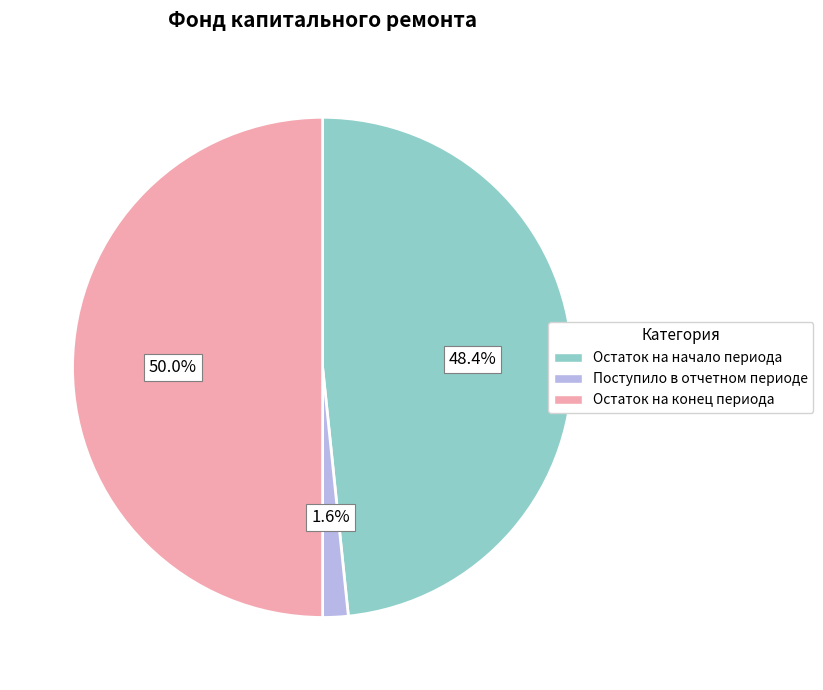

Which category has the biggest portion of the pie?

Остаток на конец периода